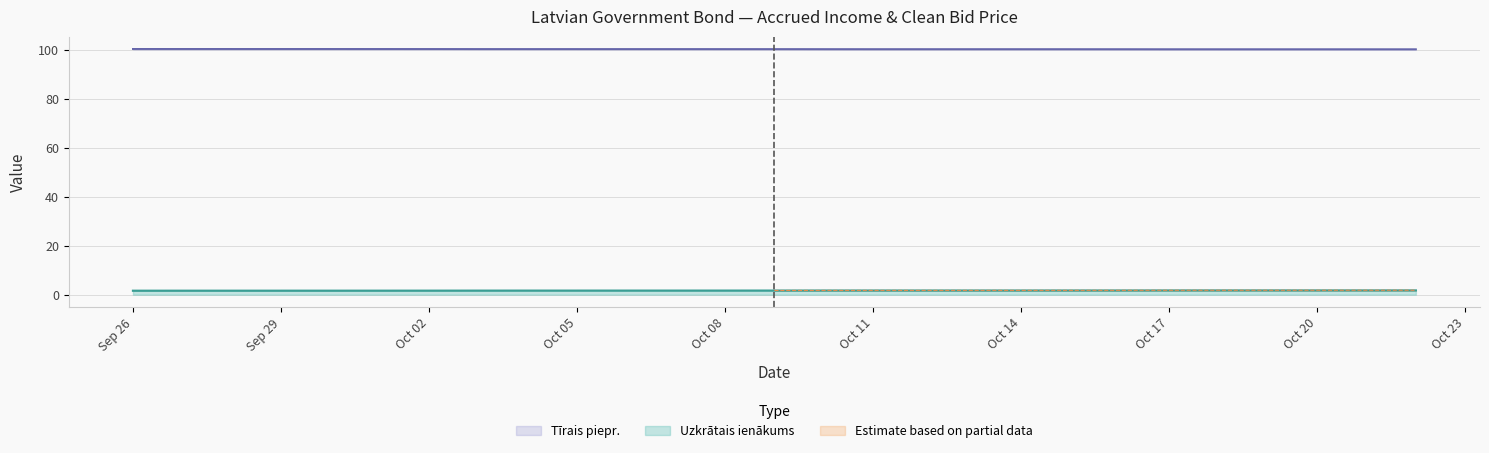

What is the difference between the highest and lowest values at Oct 17?

98.4